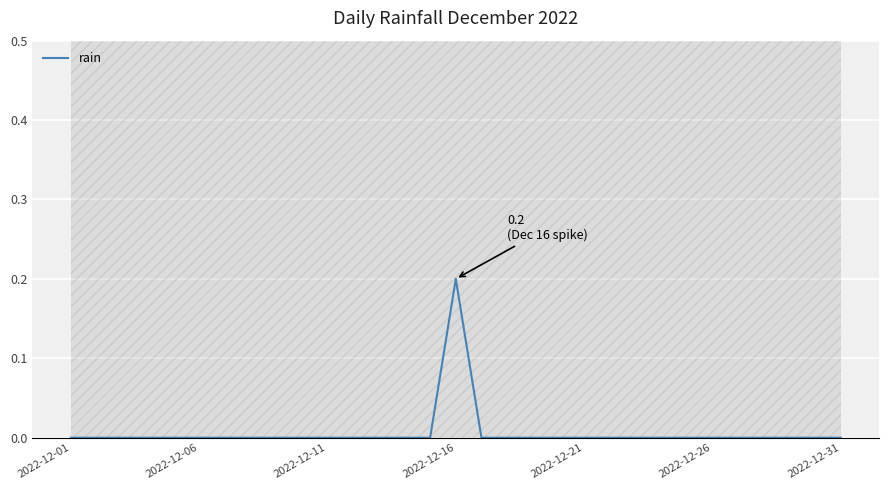

The rain series shows 0.0 at 2022-12-26. True or false?

True